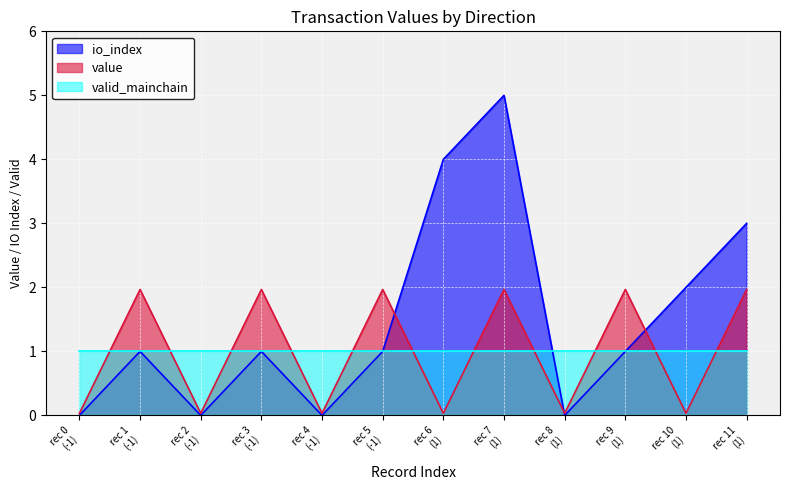

What is the sum of all value values?

12.0